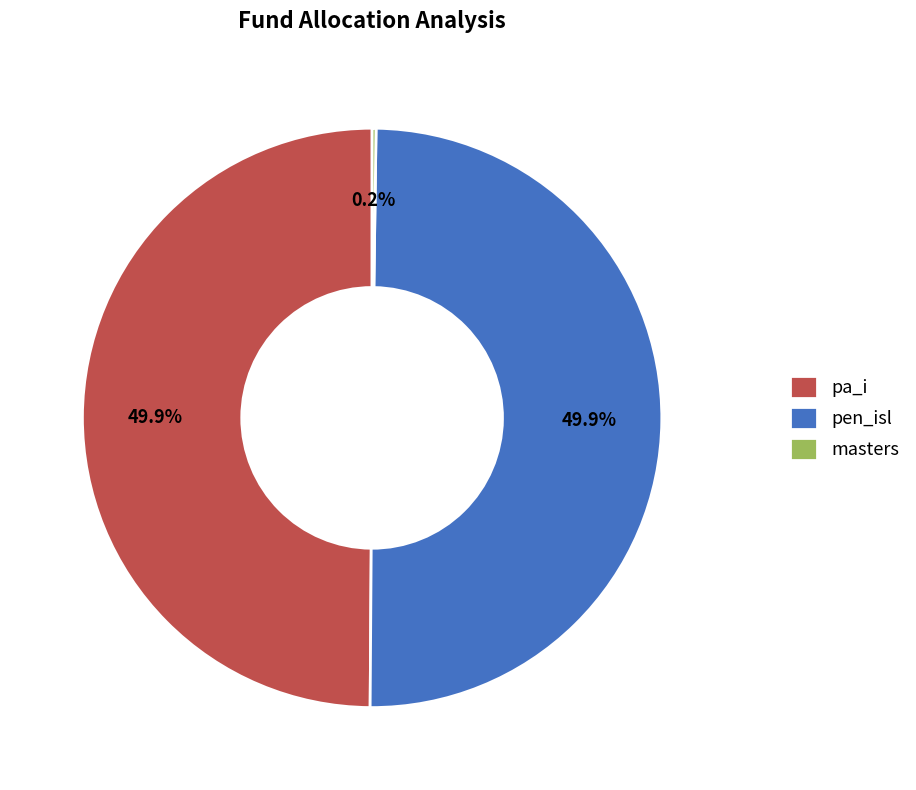

How much of the chart is everything except pen_isl?

50.1%